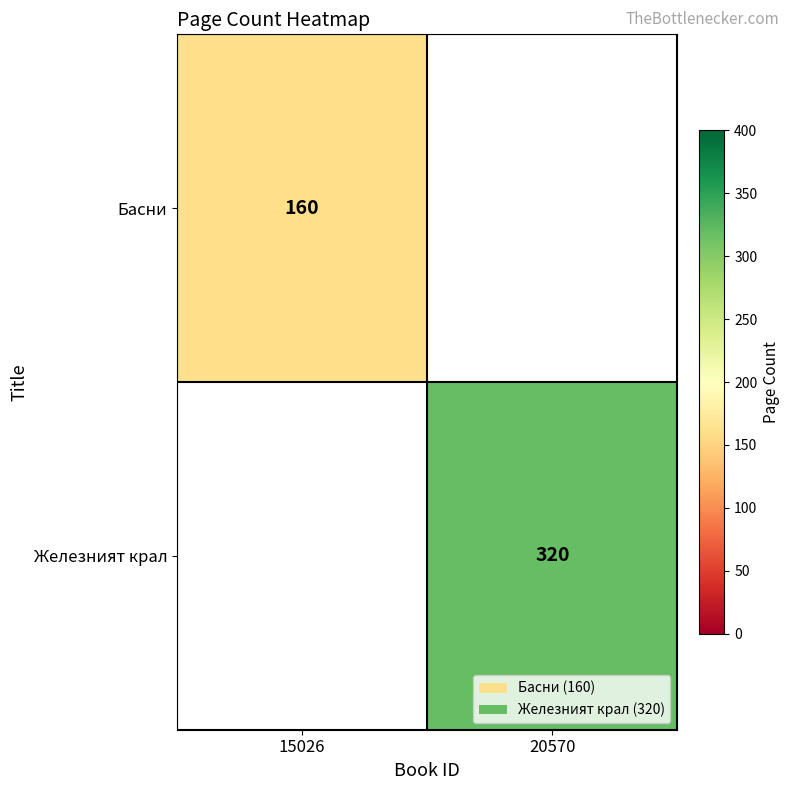

What is the total value across all series at 20570?

320